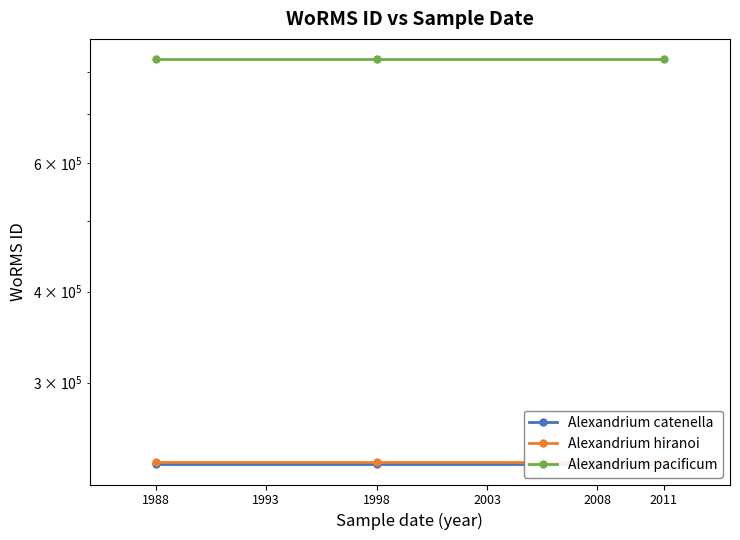

Rank the categories by Alexandrium hiranoi value from lowest to highest.

1988, 1993, 1998